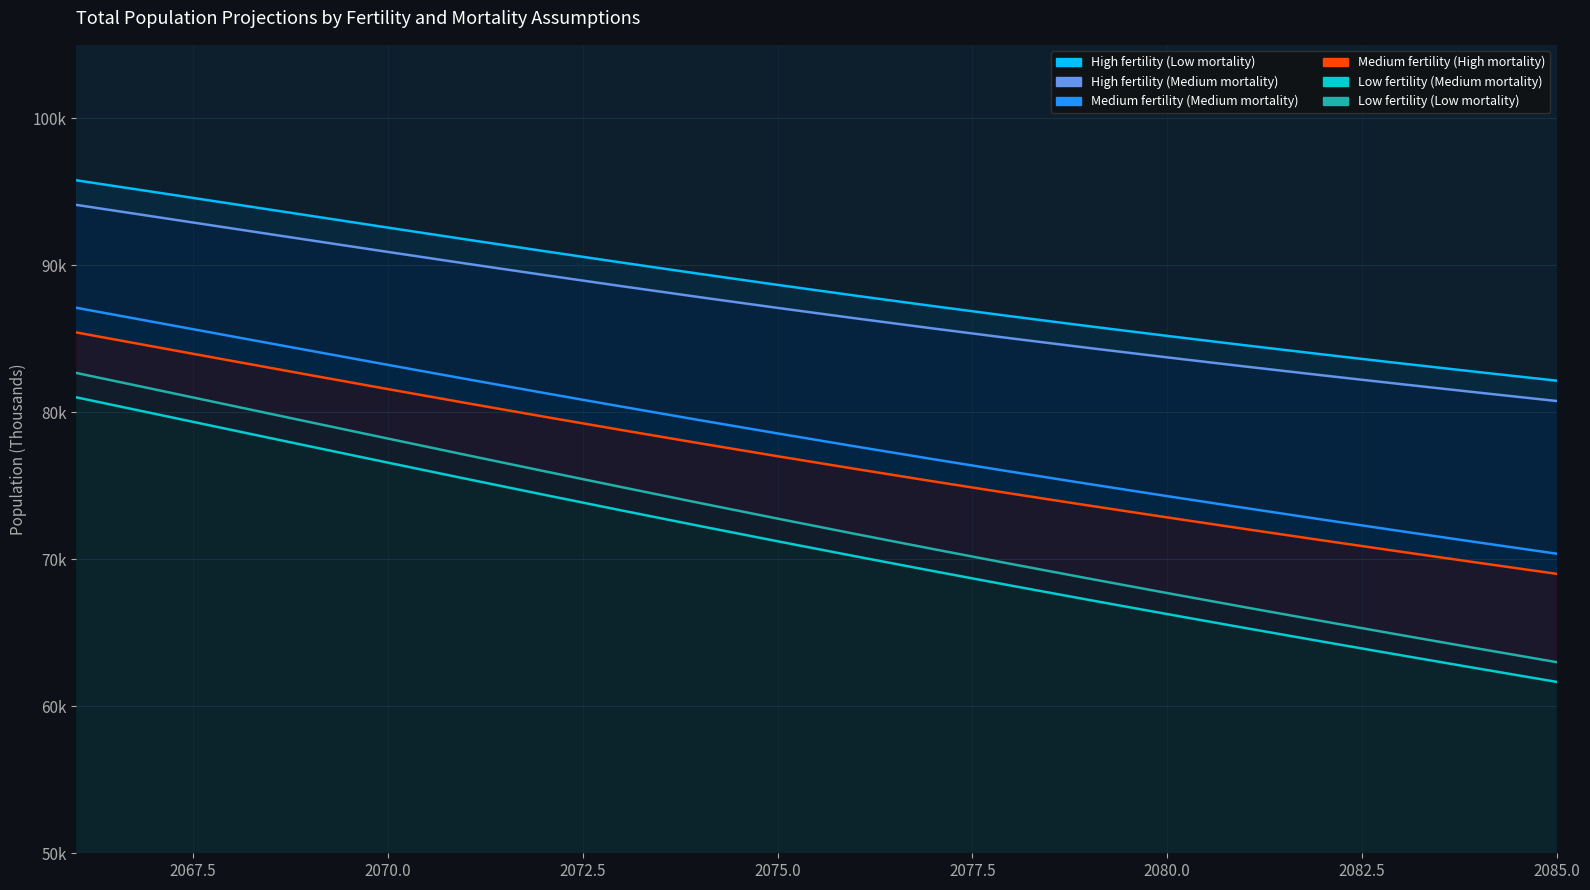

At which label does Medium fertility (Medium mortality) reach its peak?

2066